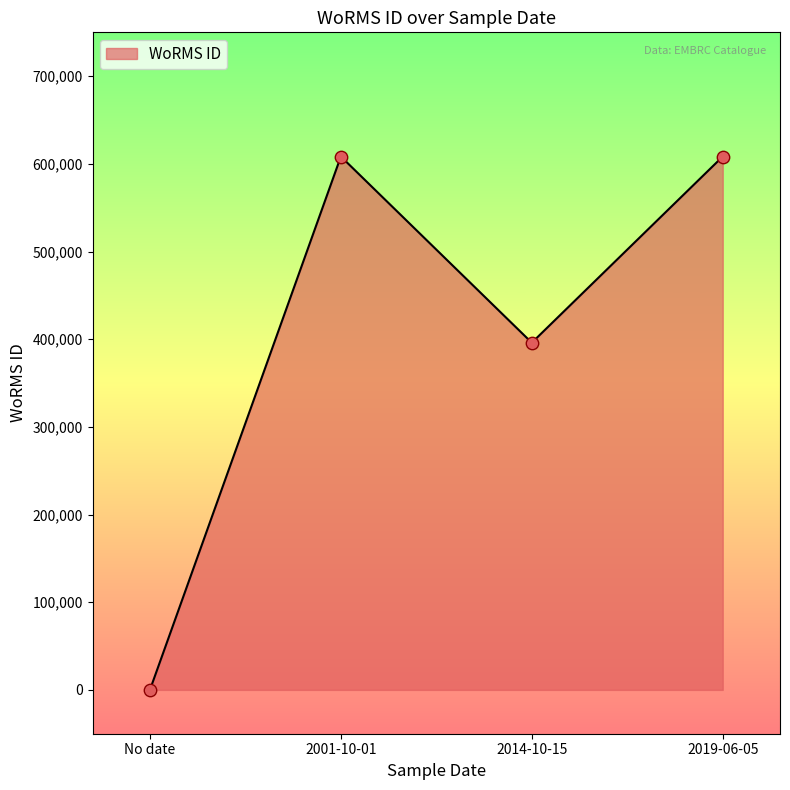

Which has a higher value, No date or 2014-10-15?

2014-10-15